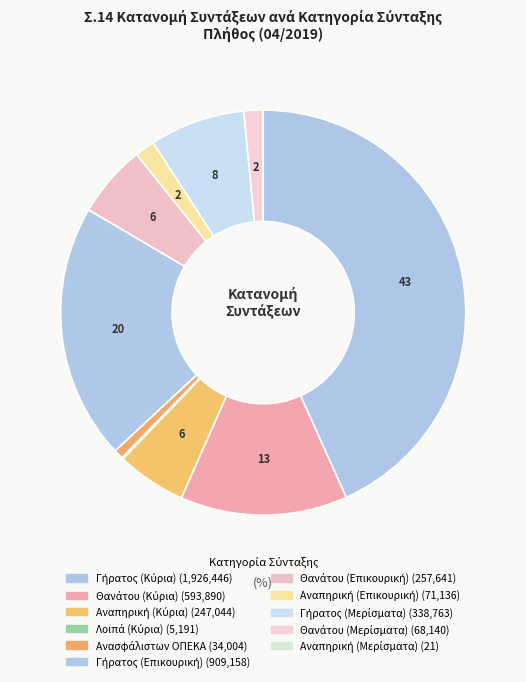

Is Αναπηρική (Κύρια) the majority of the pie?

No